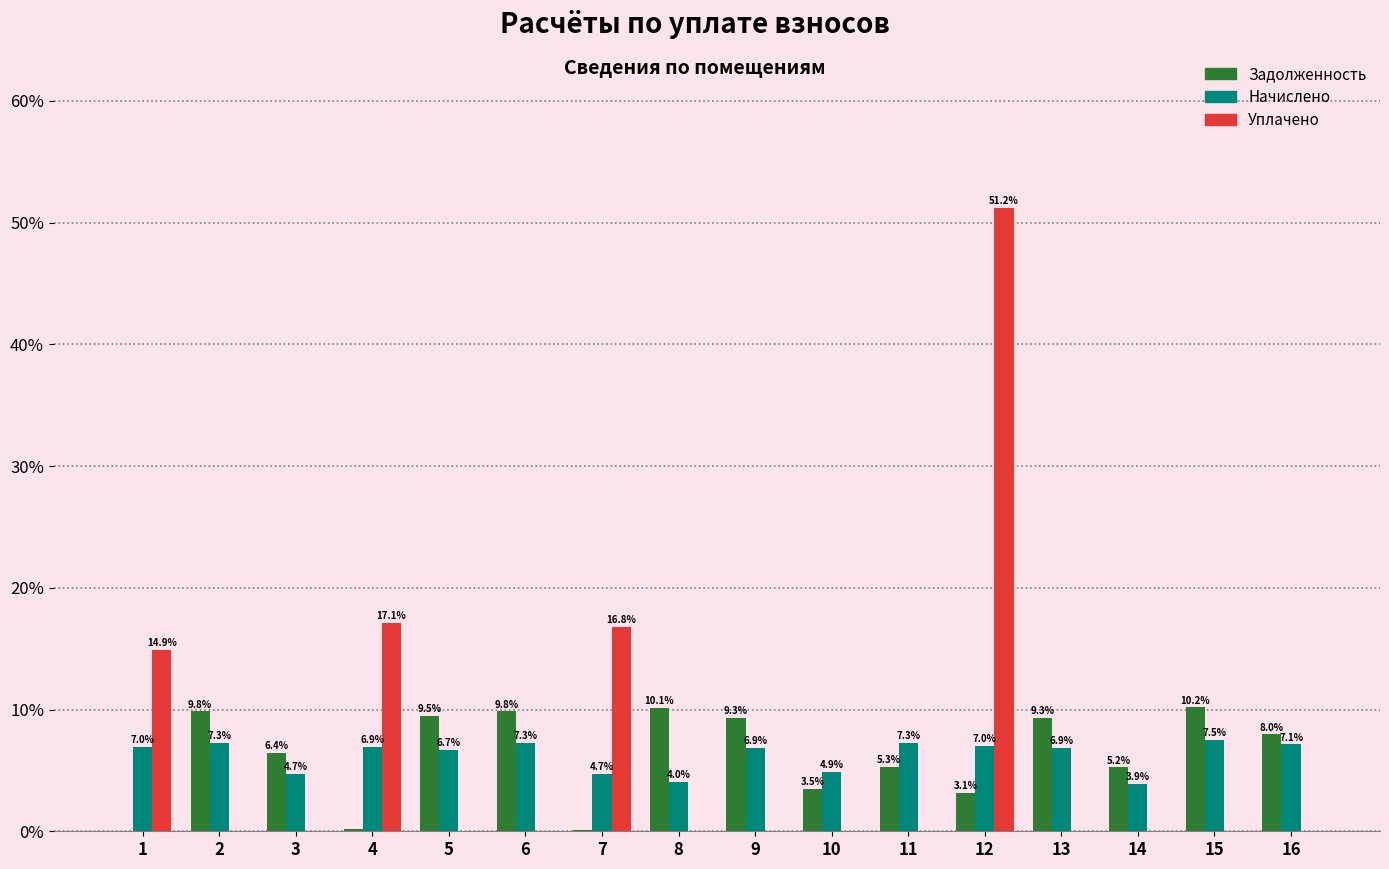

What is the total value across all series at 12?

61.3